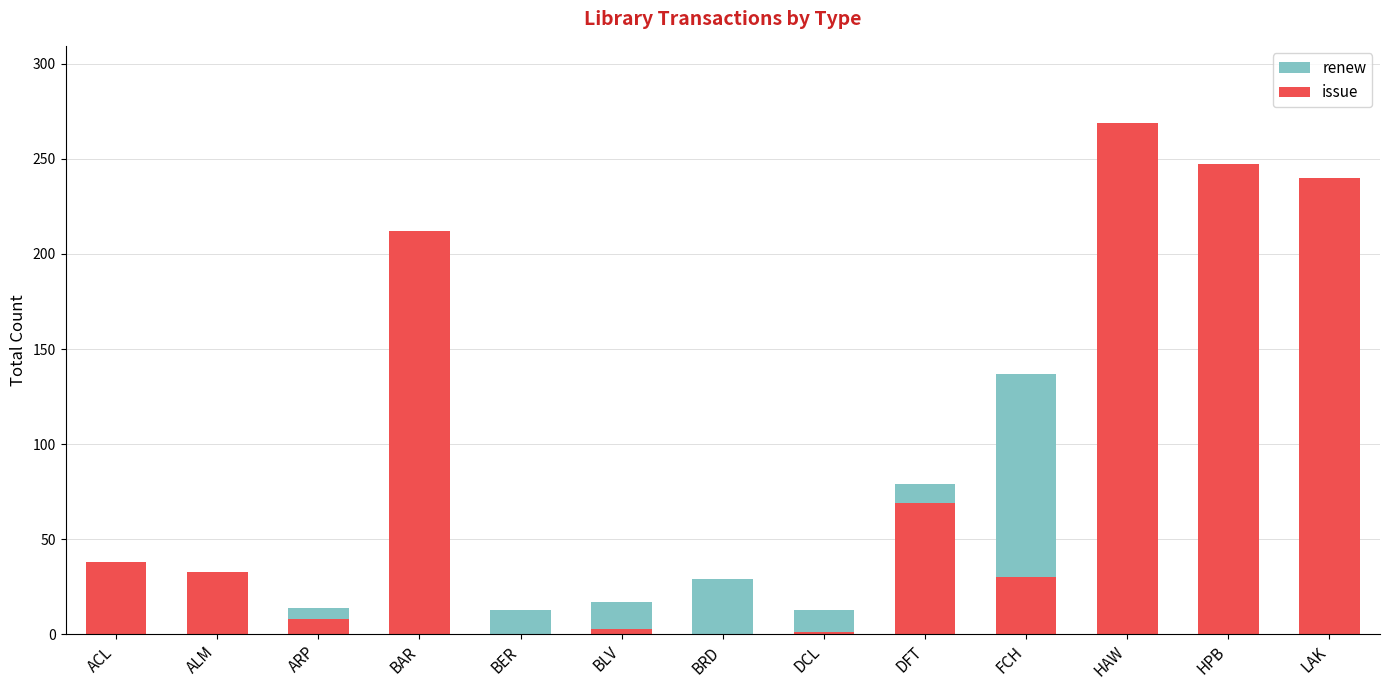

How many bars are there in total?

26